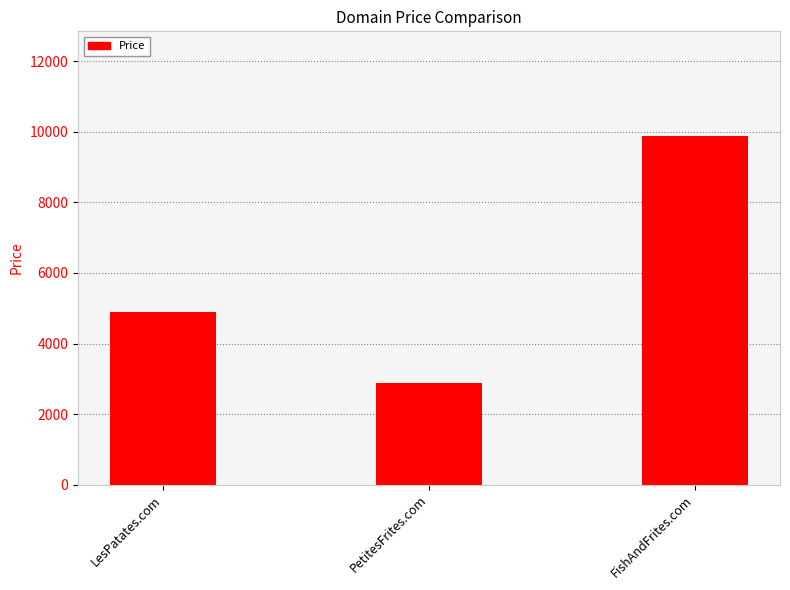

List the labels in order of value, largest first.

FishAndFrites.com, LesPatates.com, PetitesFrites.com